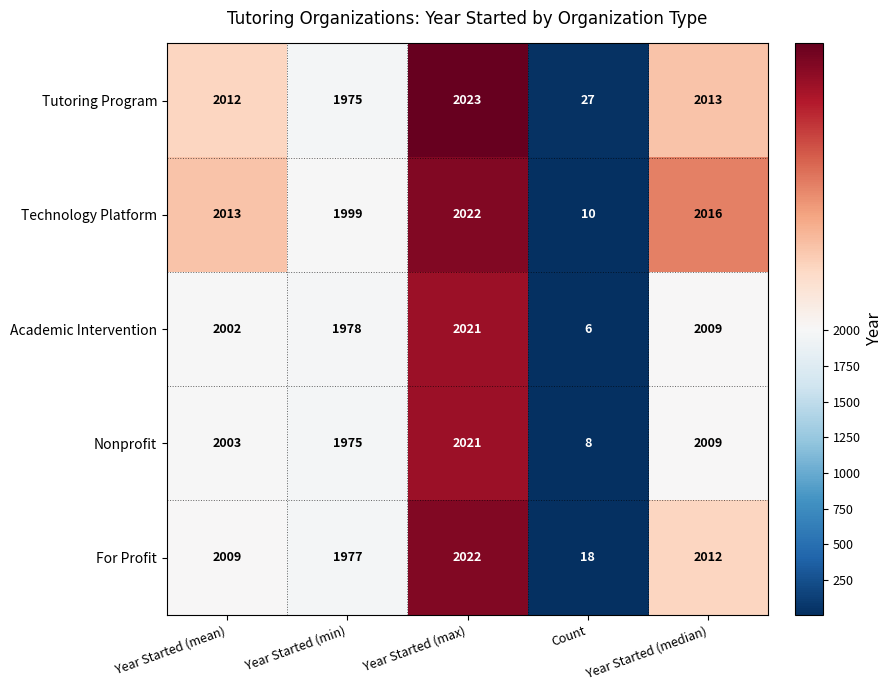

At Count, list the series in order from smallest to largest.

Academic Intervention, Nonprofit, Technology Platform, For Profit, Tutoring Program